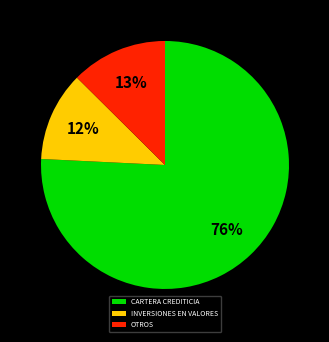

To the nearest percent, what portion does OTROS represent?

13%